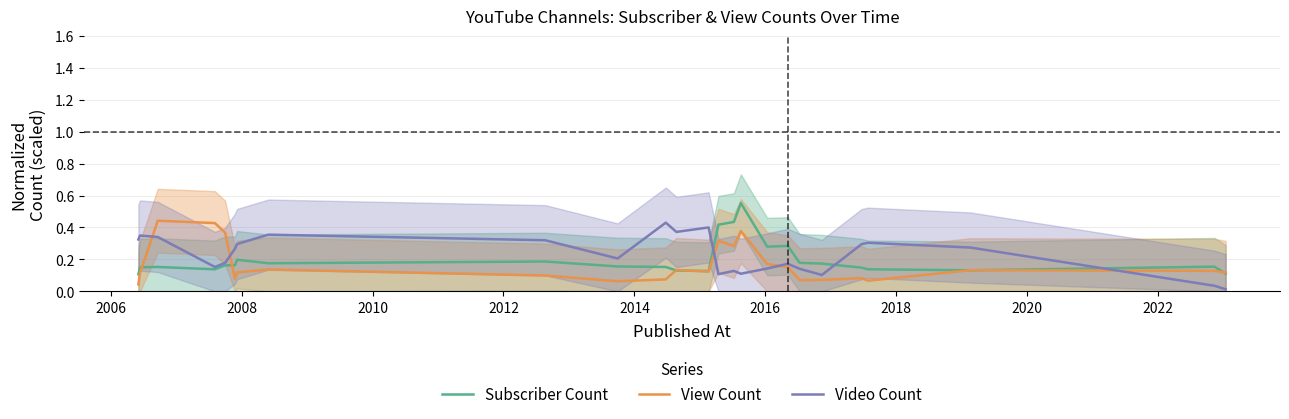

Reading left to right, what are all the values shown in this chart?

Subscriber Count: 0.1	0.2	0.2	0.1	0.2	0.2	0.2	0.2	0.2	0.2	0.2	0.1	0.1	0.4	0.4	0.6	0.3	0.3	0.2	0.2	0.1	0.1	0.1	0.2	0.1
View Count: 0.0	0.1	0.4	0.4	0.4	0.1	0.1	0.1	0.1	0.1	0.1	0.1	0.1	0.3	0.3	0.4	0.2	0.2	0.1	0.1	0.1	0.1	0.1	0.1	0.1
Video Count: 0.3	0.3	0.3	0.2	0.2	0.3	0.3	0.4	0.3	0.2	0.4	0.4	0.4	0.1	0.1	0.1	0.1	0.2	0.1	0.1	0.3	0.3	0.3	0.0	0.0